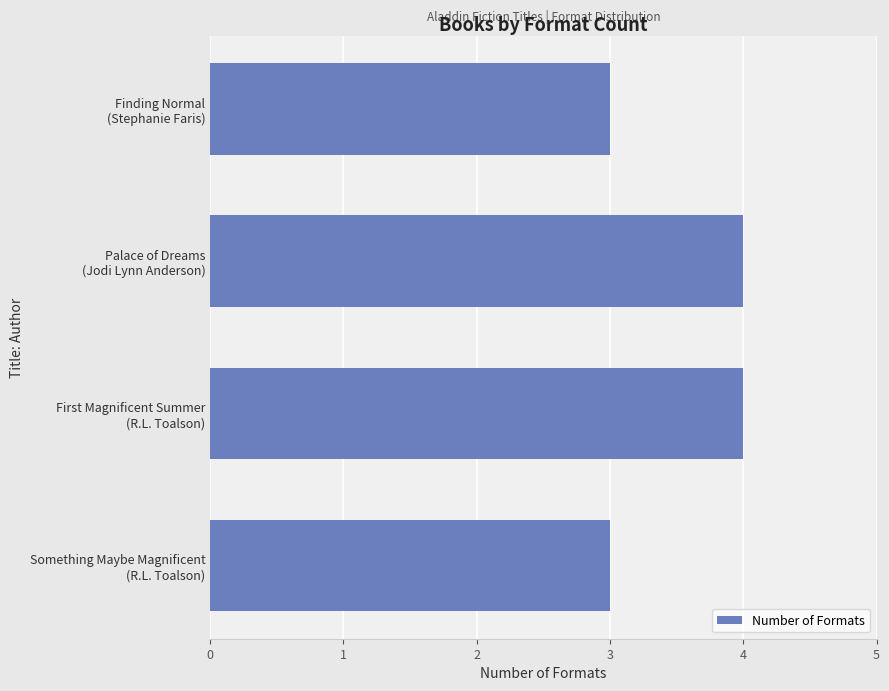

Reading top to bottom, list all the values displayed in this chart.

3	4	4	3